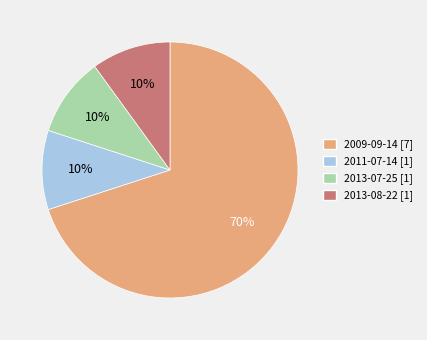

To the nearest percent, what is the average slice percentage?

25%